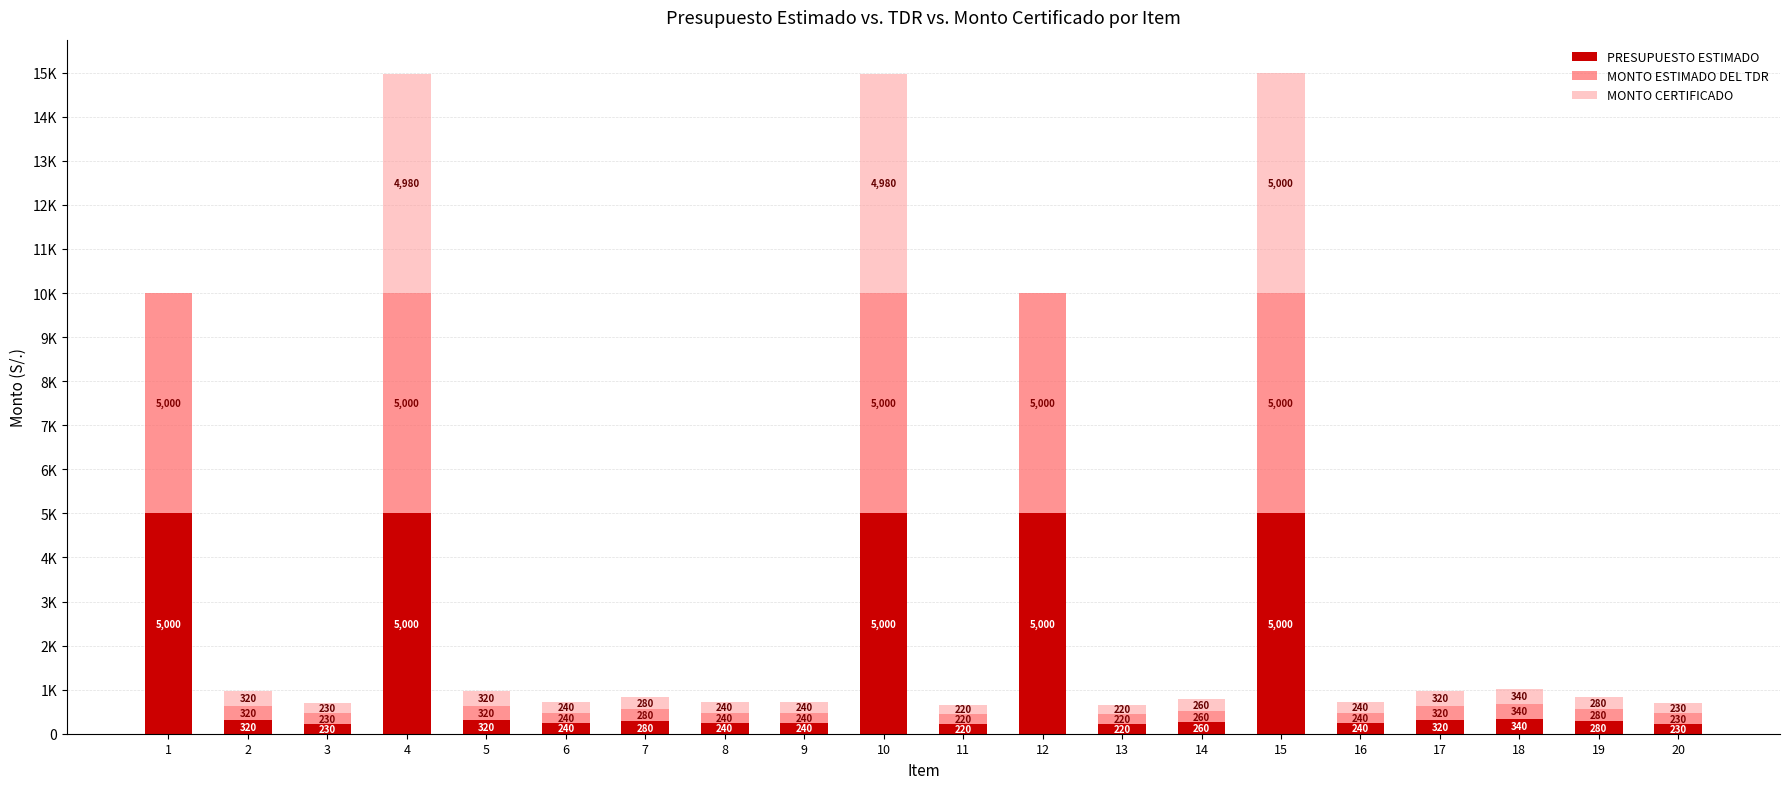

Between 20 and 6, which is larger?

6